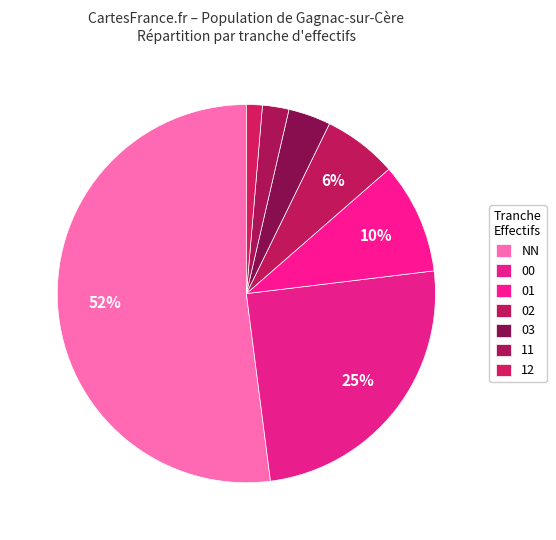

What is the smallest slice in the pie chart?

12